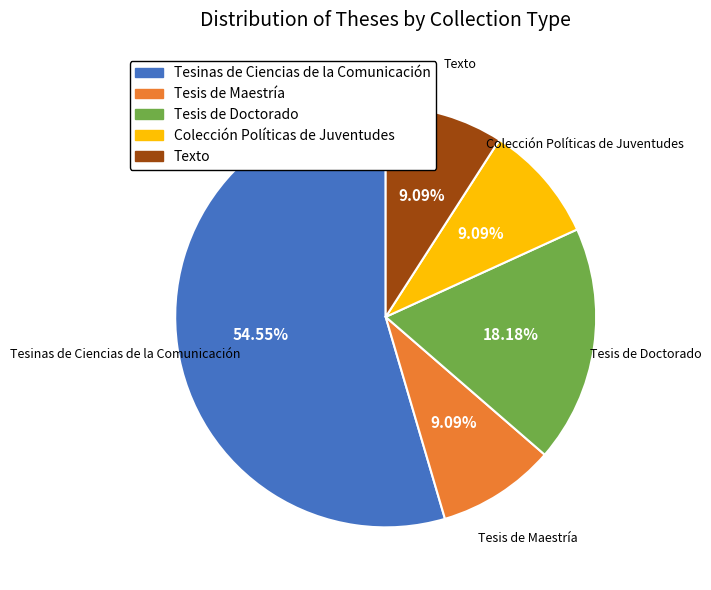

Is Tesis de Doctorado the majority of the pie?

No